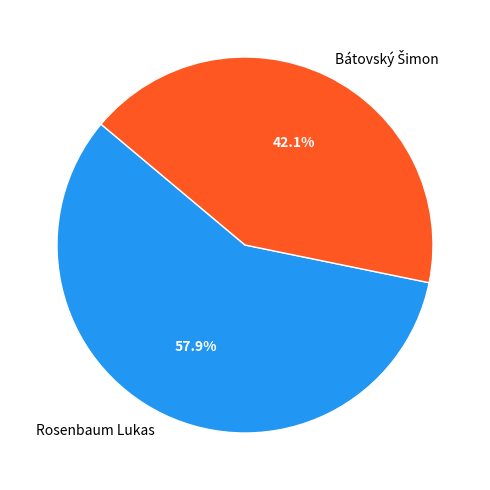

What percentage is NOT represented by Rosenbaum Lukas?

42.1%